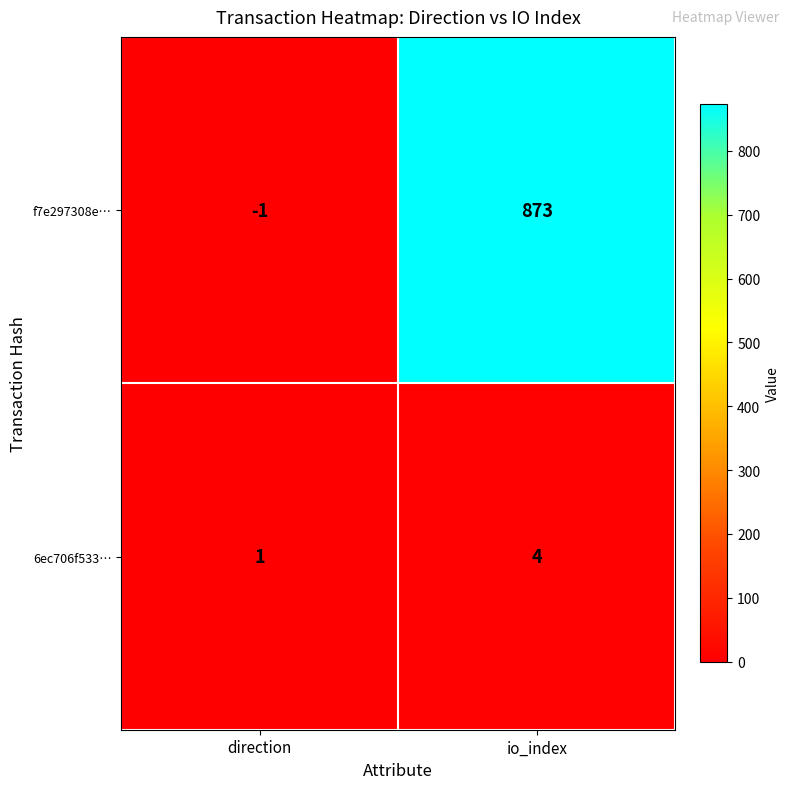

Which series changed the most between direction and io_index?

f7e297308e…